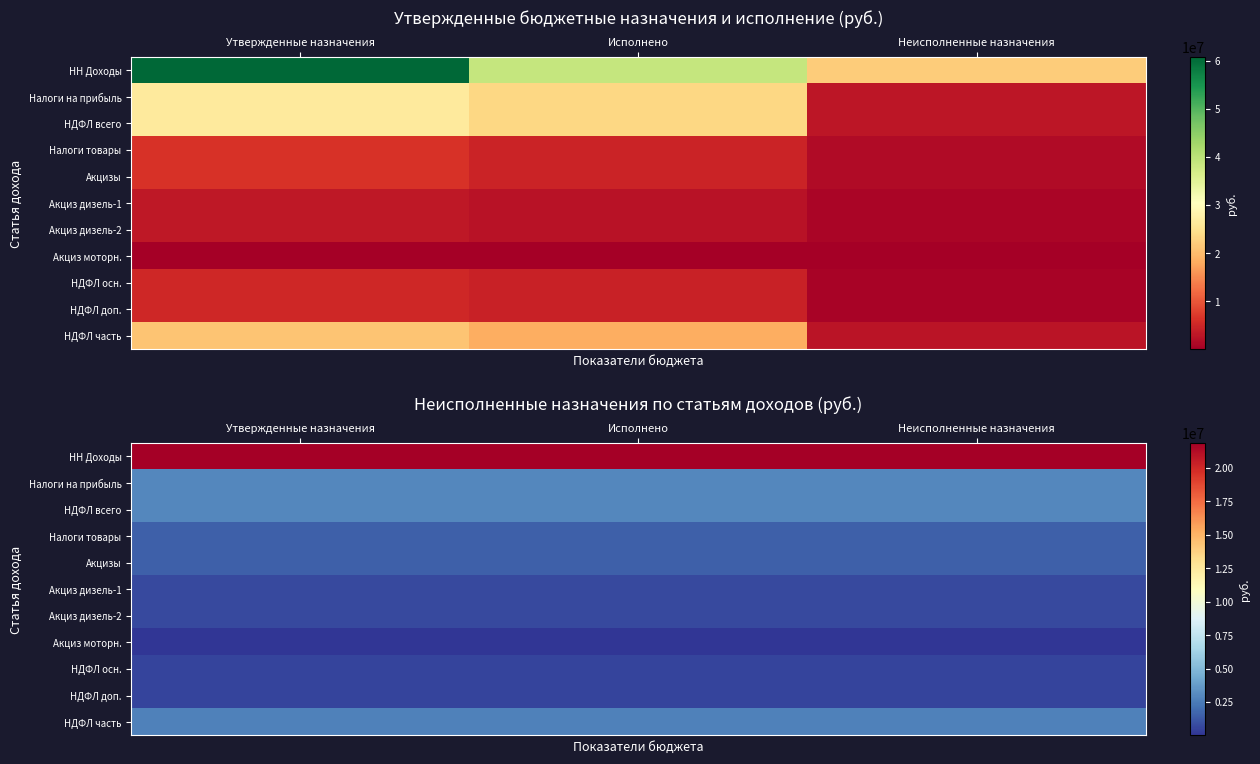

Which category has the highest value in the Налоги товары series?

Утвержденные назначения